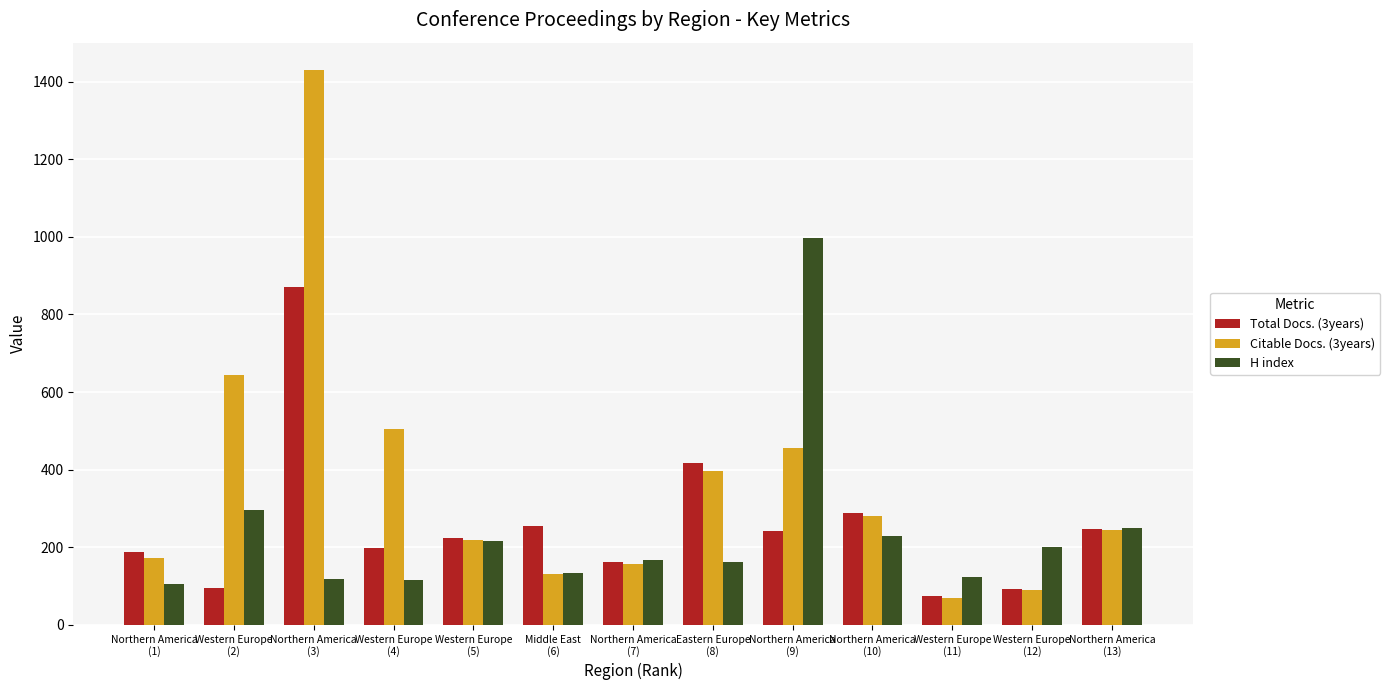

What is the label of the 12th bar from the right?

Western Europe
(2)